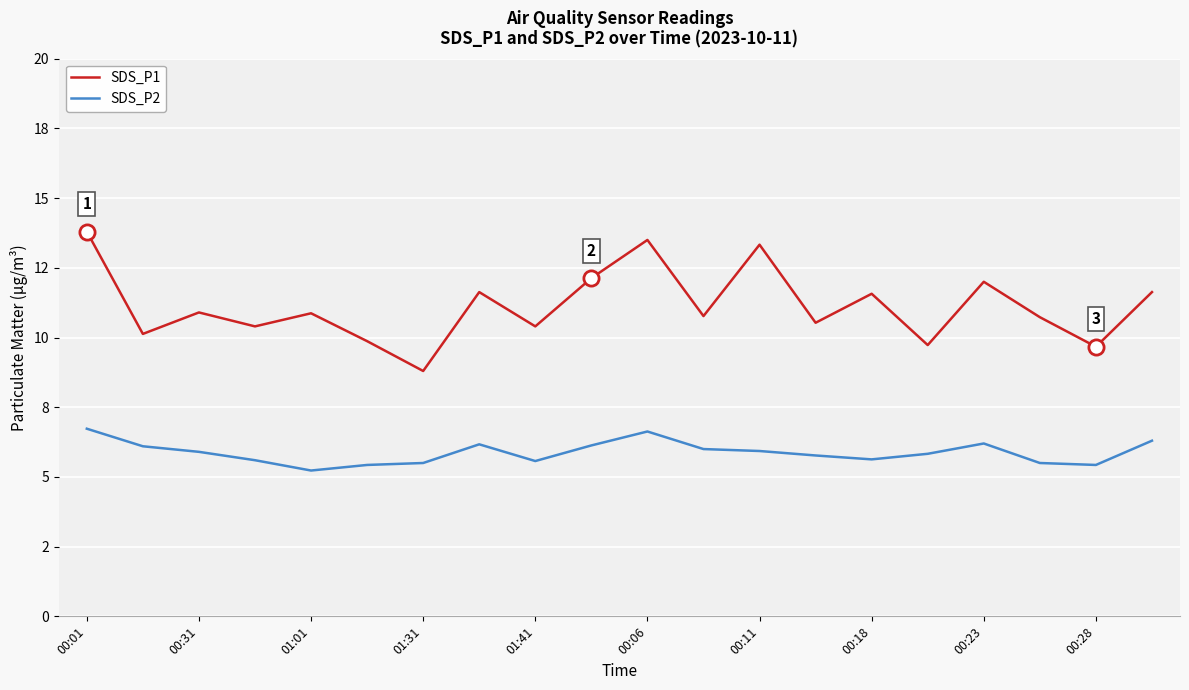

Is this an area chart (filled region under the line)?

No